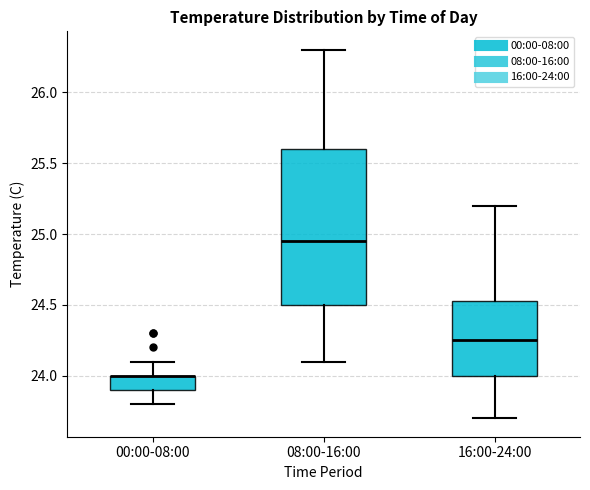

Reading left to right, transcribe this box plot: for each box, give where its median line is, the range the box spans, and where its two whiskers end, as read against the y-axis. The values are not printed on the chart, so give them approximately, as read against the axis.

00:00-08:00: median 24.00 (drawn on the box's upper edge), box 23.90 to 24.00, whiskers 23.80 to 24.10
08:00-16:00: median 24.95, box 24.50 to 25.60, whiskers 24.10 to 26.30
16:00-24:00: median 24.25, box 24.00 to 24.55, whiskers 23.70 to 25.20